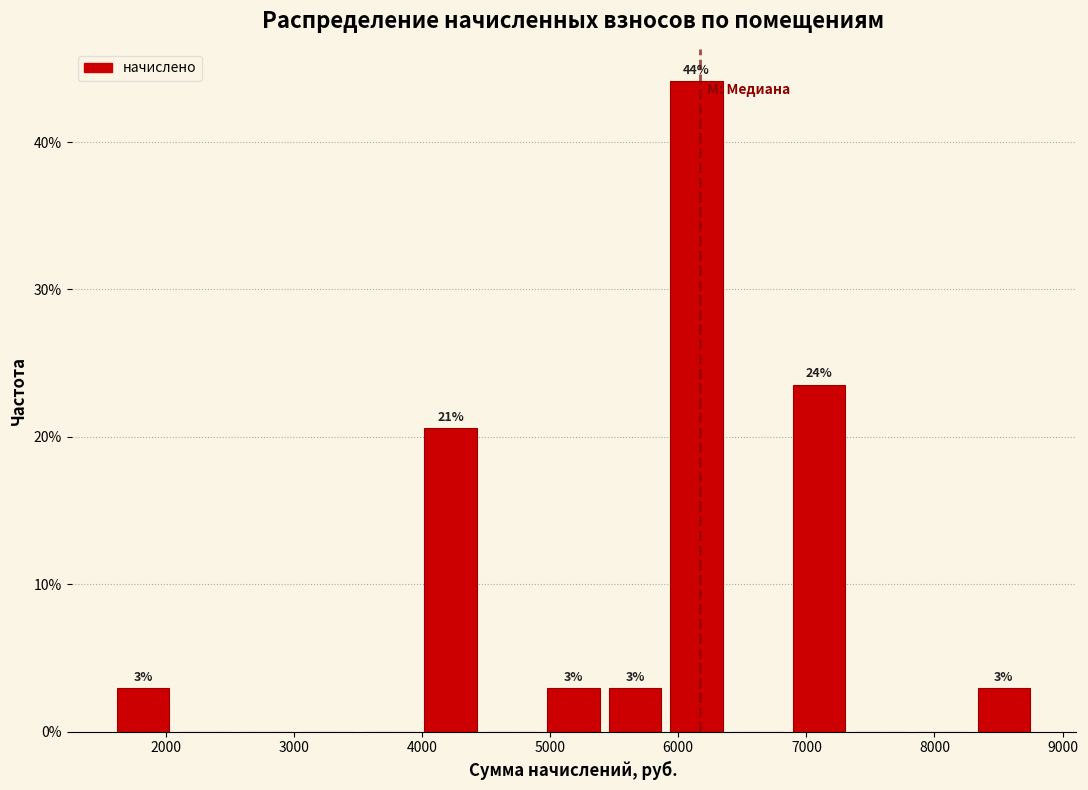

Over which range of the x-axis is the bar tallest?

5900 to 6400